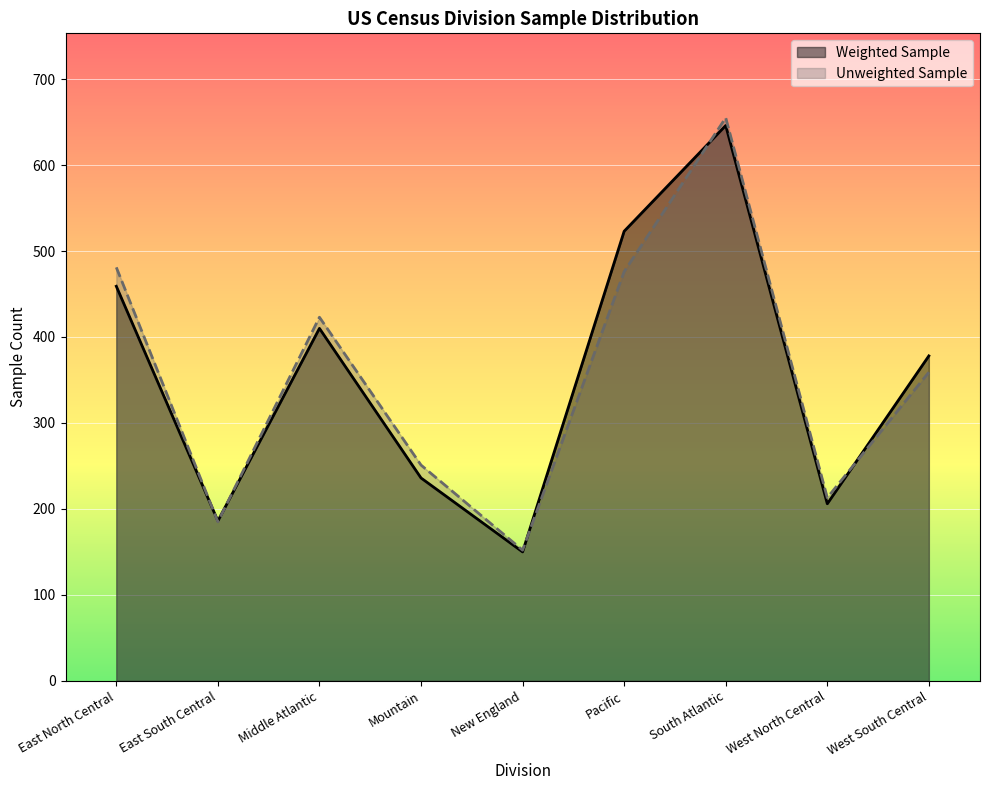

At which category does Weighted Sample reach its first local valley?

East South Central